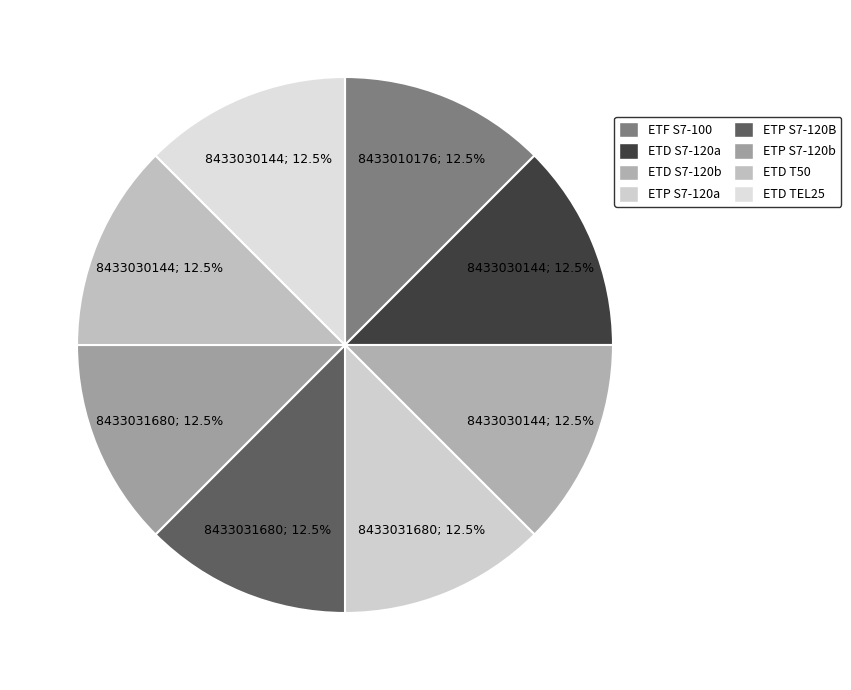

How many slices are in this pie chart?

8